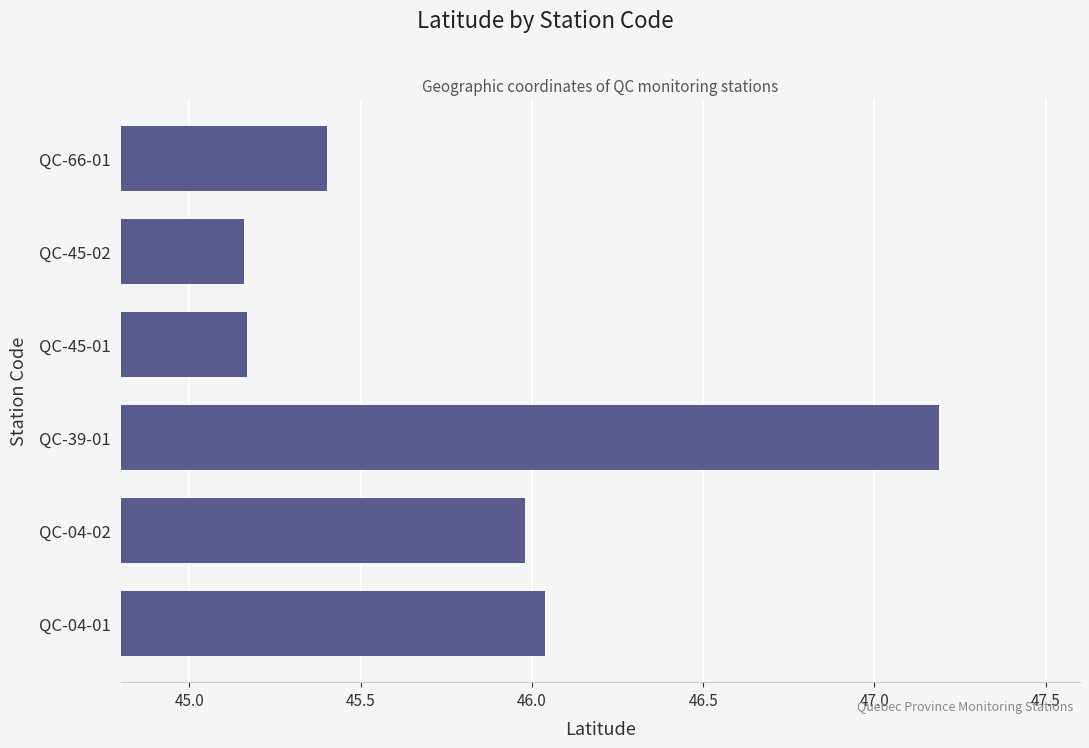

Is it true that the value at QC-45-02 is 24.7?

False